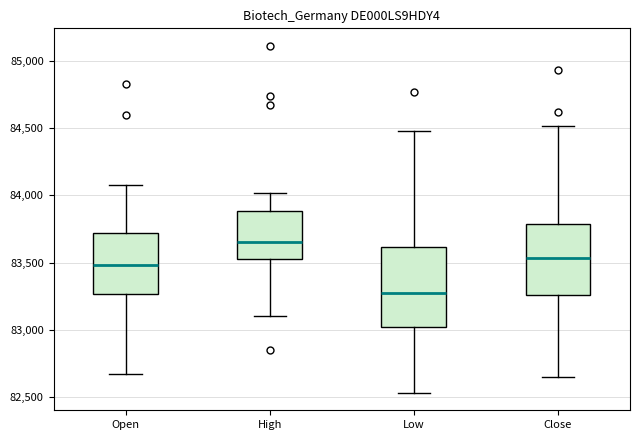

Where is the lower edge of the box for High on the y-axis? The values are not printed on the chart, so give them approximately, as read against the axis.

83550